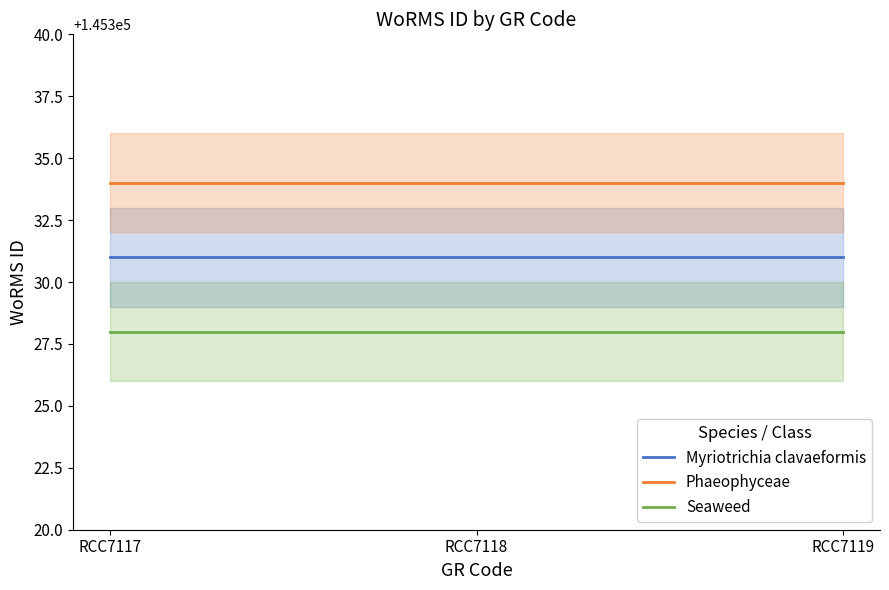

What is the average value of the Phaeophyceae series?

145334